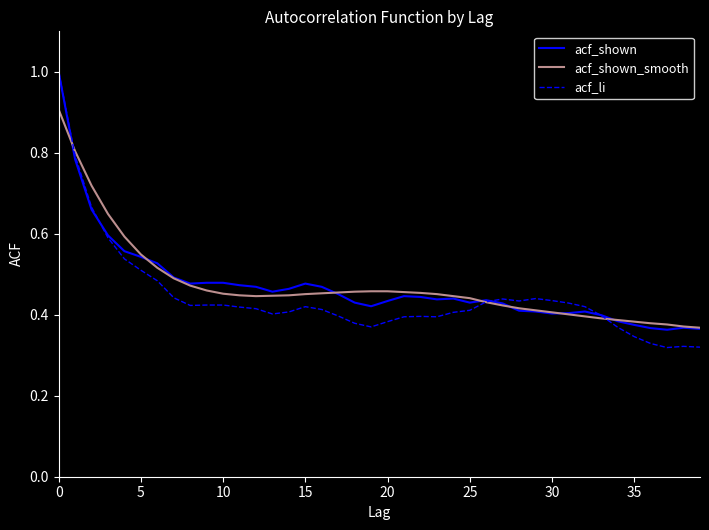

What is the maximum value for acf_li?

1.0